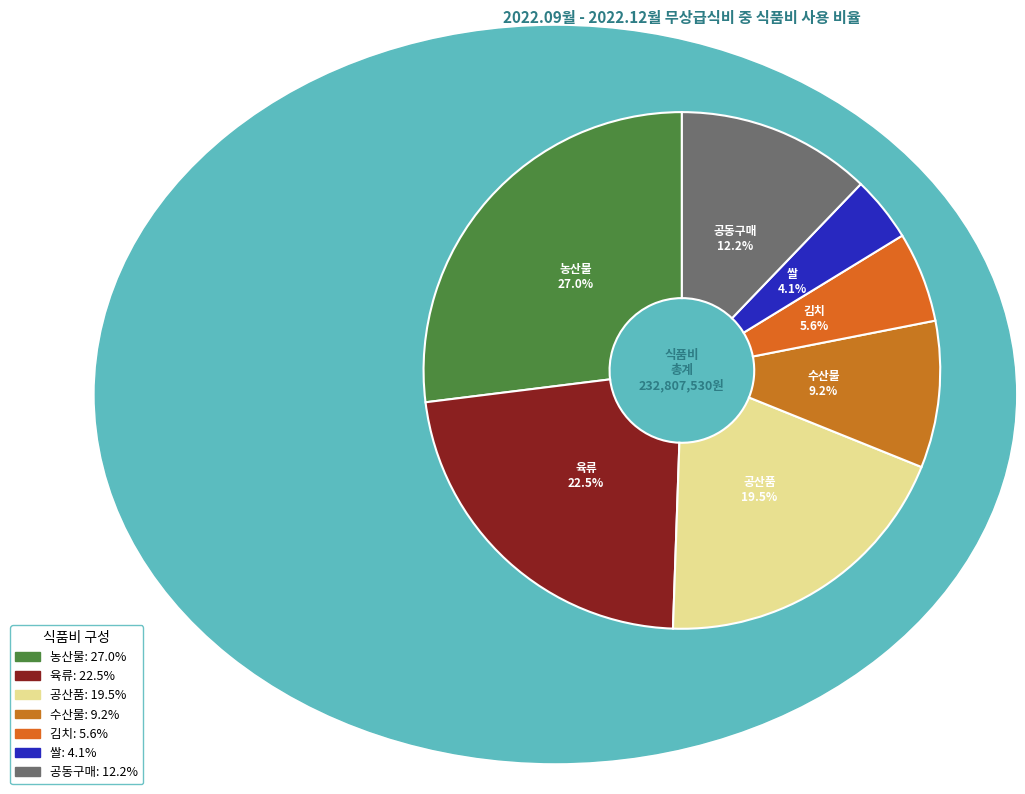

Is it true that 수산물 is 9% of the pie?

True